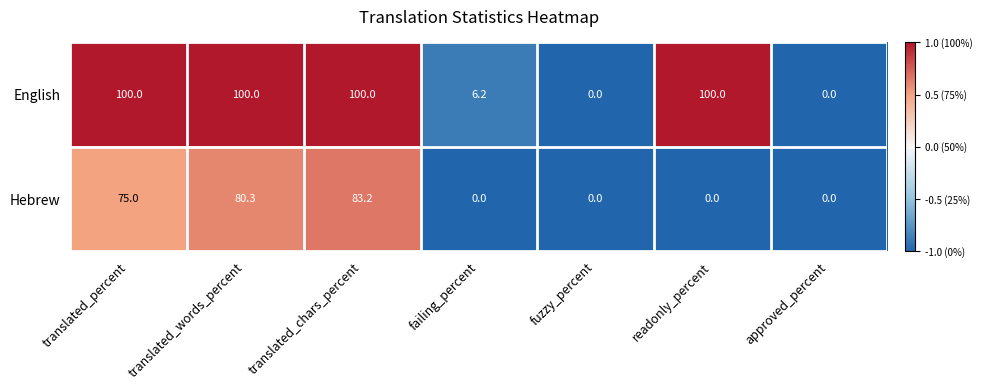

List the series in order of their peak value, lowest first.

Hebrew, English